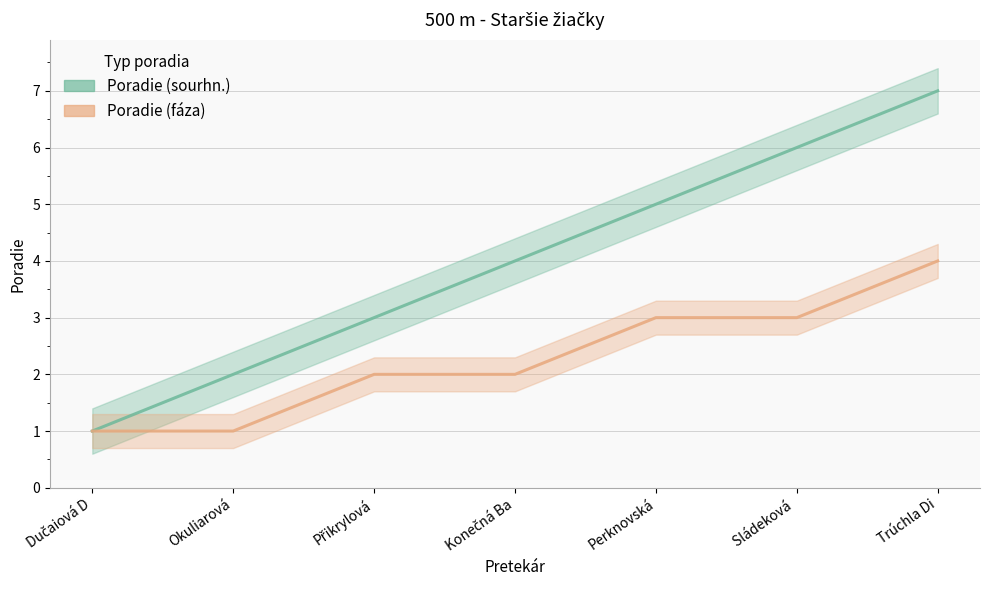

What is the label of the 6th point from the left?

Sládeková 